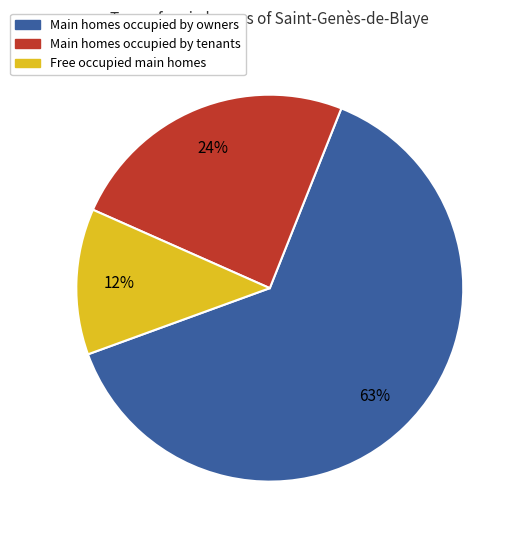

To the nearest percent, what is the average slice percentage?

33%